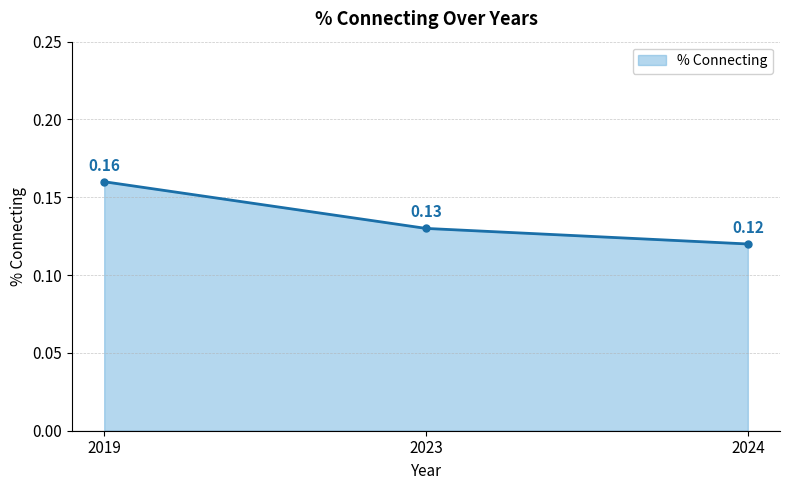

What is the sum of the values at 2019 and 2023?

0.3